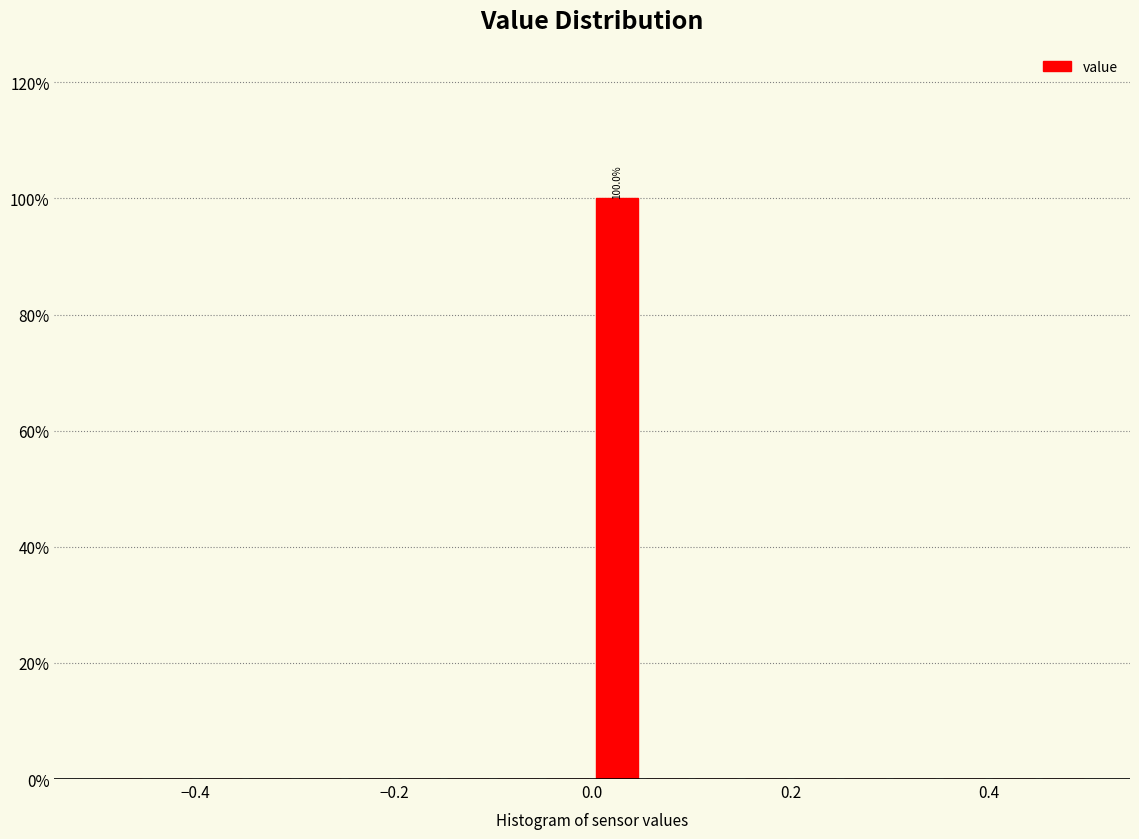

Around what value on the x-axis is the tallest bar? Give the approximate position of its centre, as read against the axis.

0.02